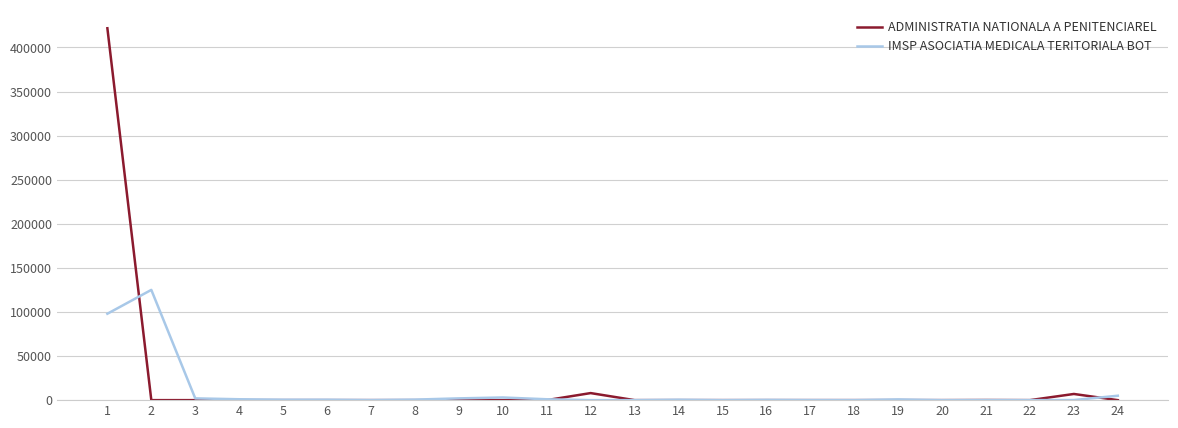

Which category has the highest value across all series?

1